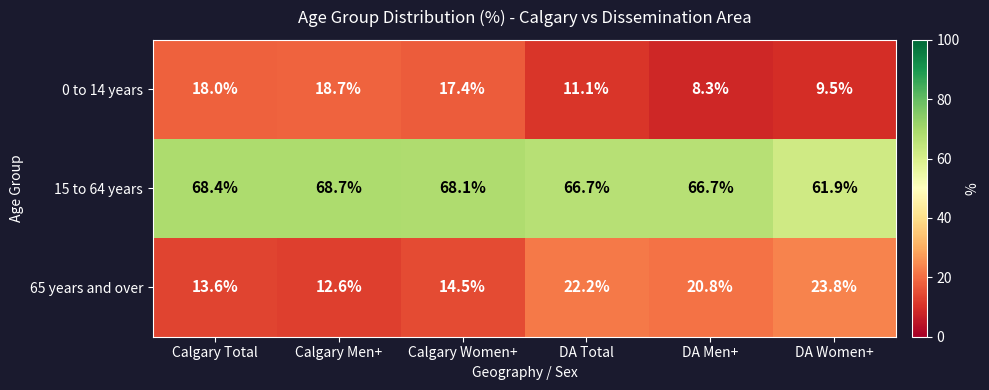

How many data points in 65 years and over are less than 20?

3